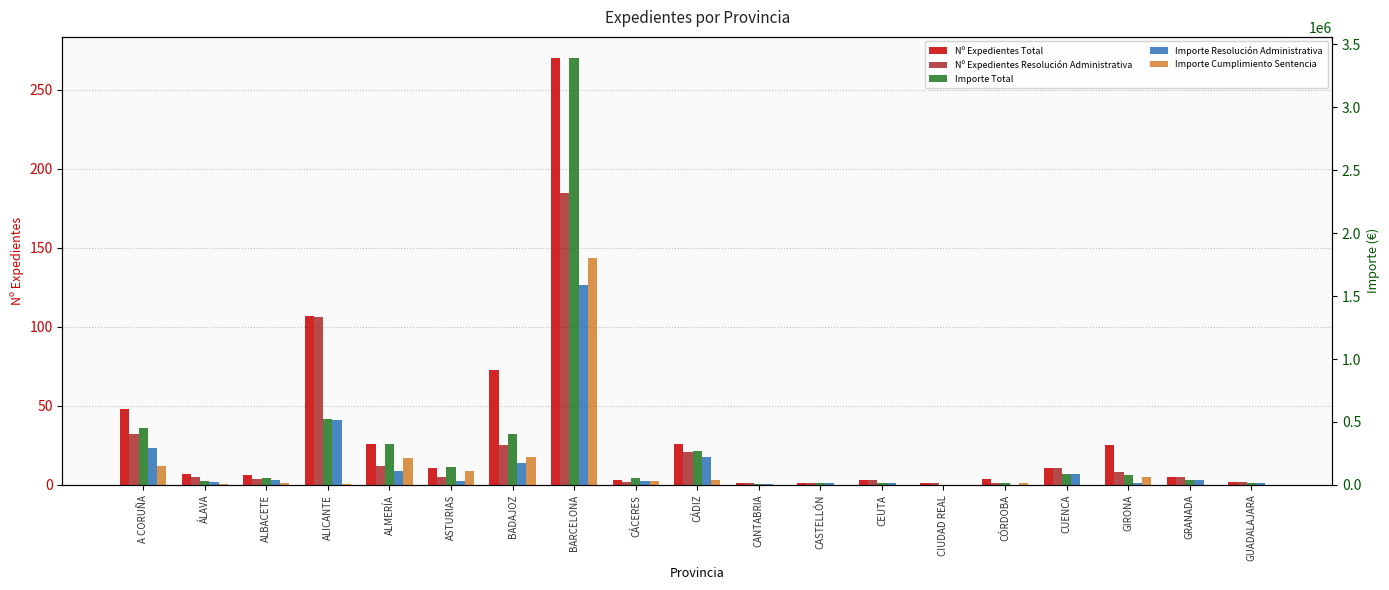

Reading left to right, list all the values displayed in this chart.

Nº Expedientes Total: 48.0	7.0	6.0	107.0	26.0	11.0	73.0	270.0	3.0	26.0	1.0	1.0	3.0	1.0	4.0	11.0	25.0	5.0	2.0
Nº Expedientes Resolución Administrativa: 32.0	5.0	4.0	106.0	12.0	5.0	25.0	185.0	2.0	21.0	1.0	1.0	3.0	1.0	1.0	11.0	8.0	5.0	2.0
Importe Total: 451791.3	30658.2	56615.6	521530.5	327049.2	141806.9	403466.0	3387853.6	58323.2	266390.1	5272.1	12205.4	15079.7	2012.4	19624.9	85332.5	80438.9	41934.8	19593.4
Importe Resolución Administrativa: 297371.0	26350.5	37122.7	516510.6	113509.6	33224.9	173610.5	1585644.0	28317.8	221740.4	5272.1	12205.4	15079.7	2012.4	434.7	85332.5	13911.5	41934.8	19593.4
Importe Cumplimiento Sentencia: 154141.1	3945.5	19492.9	5019.9	213539.6	108582.1	219338.2	1798488.1	30005.4	40849.8	0.0	0.0	0.0	0.0	18235.3	0.0	59904.2	0.0	0.0